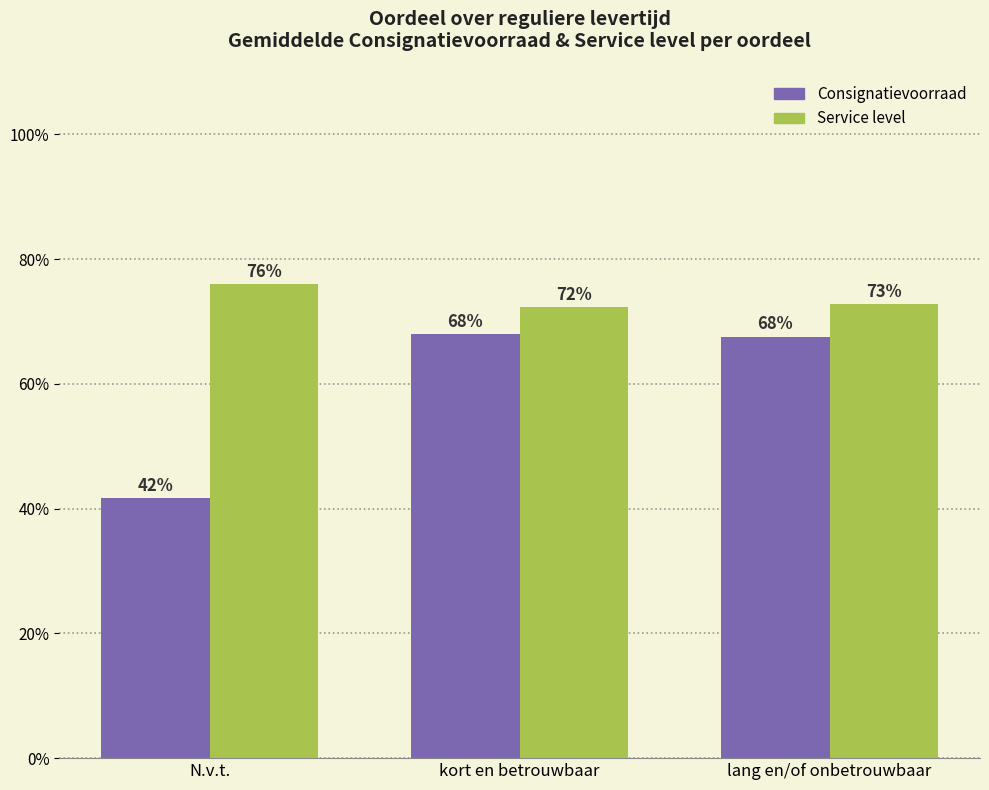

What is the sum of the Consignatievoorraad values at N.v.t. and kort en betrouwbaar?

1.1